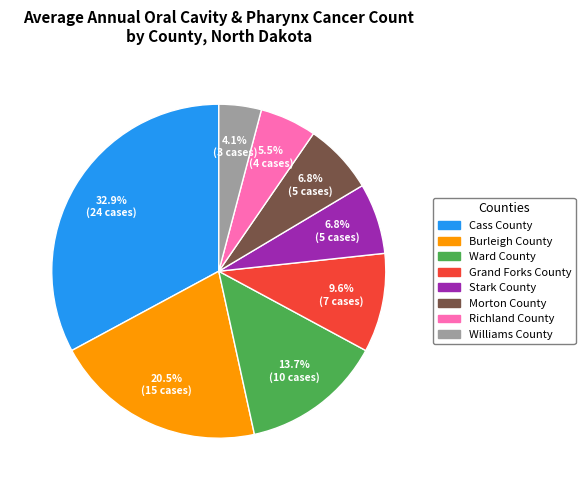

Does Morton County account for over 50% of the chart?

No